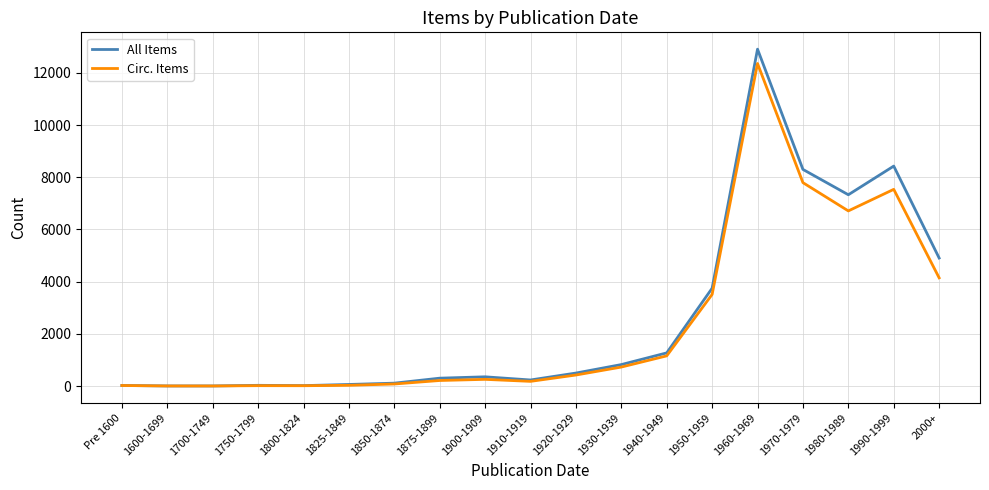

What is the greatest value displayed?

12909